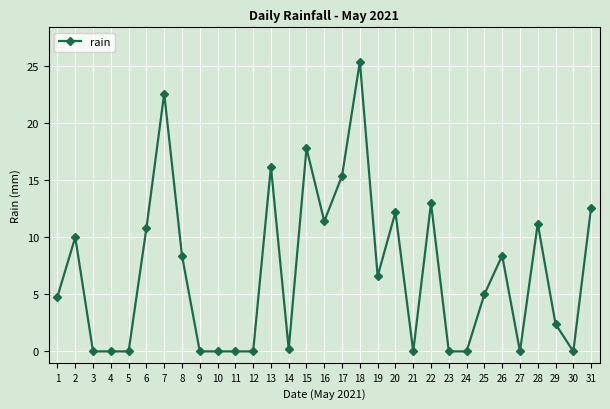

Reading right to left, what are all the values shown in this chart?

12.6	0.0	2.4	11.2	0.0	8.4	5.0	0.0	0.0	13.0	0.0	12.2	6.6	25.4	15.4	11.4	17.8	0.2	16.2	0.0	0.0	0.0	0.0	8.4	22.6	10.8	0.0	0.0	0.0	10.0	4.8